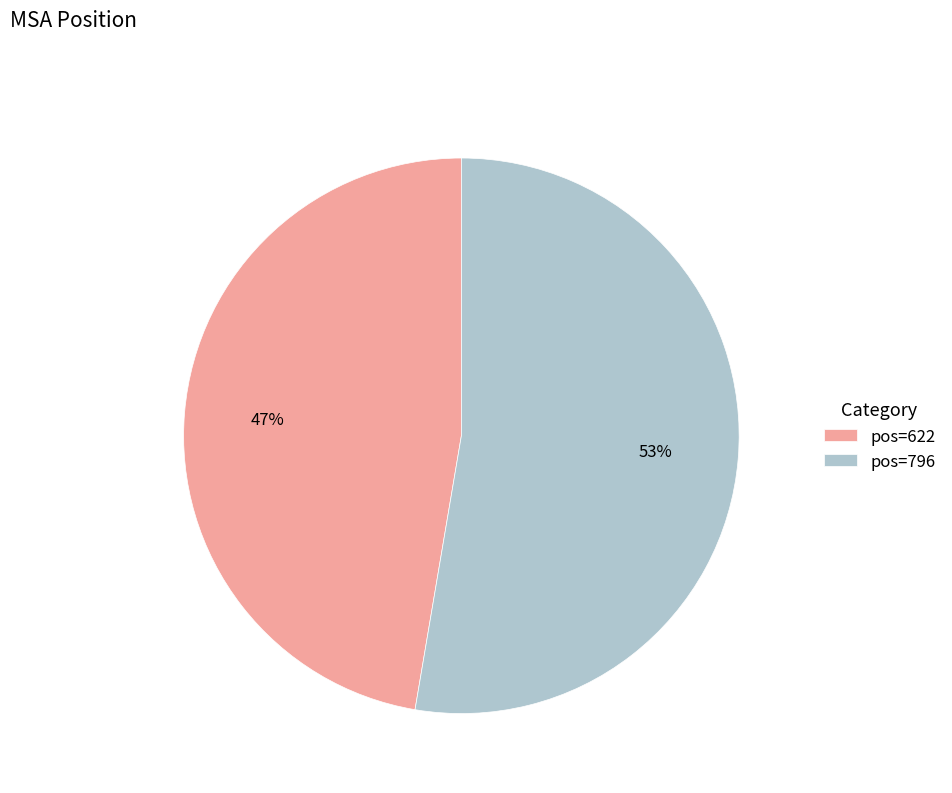

How many segments does this pie chart have?

2